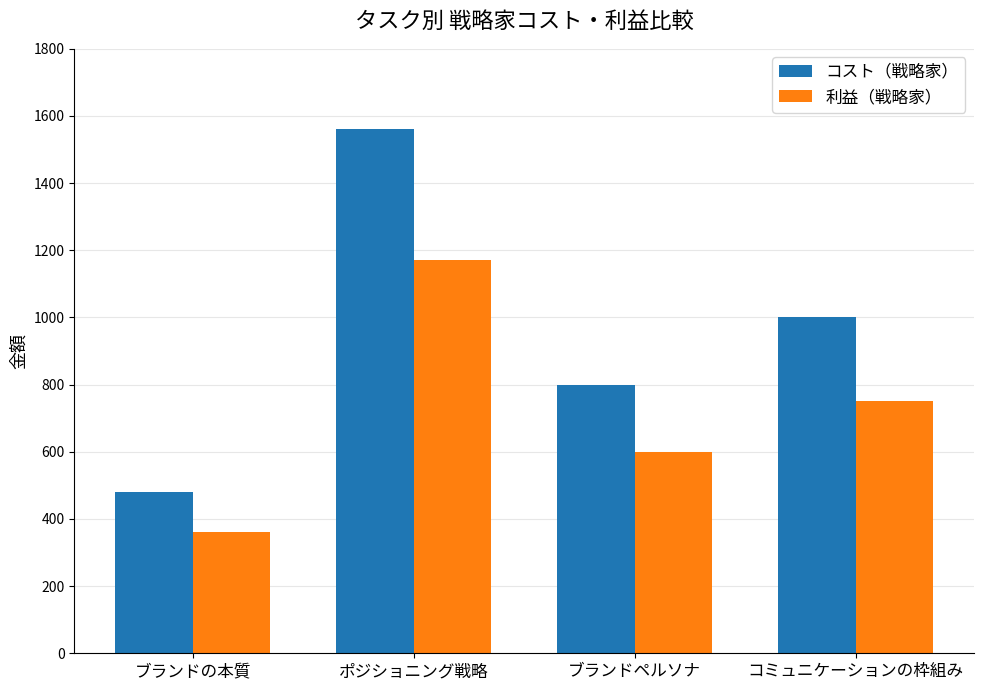

Which series has the largest total across all categories?

コスト（戦略家）